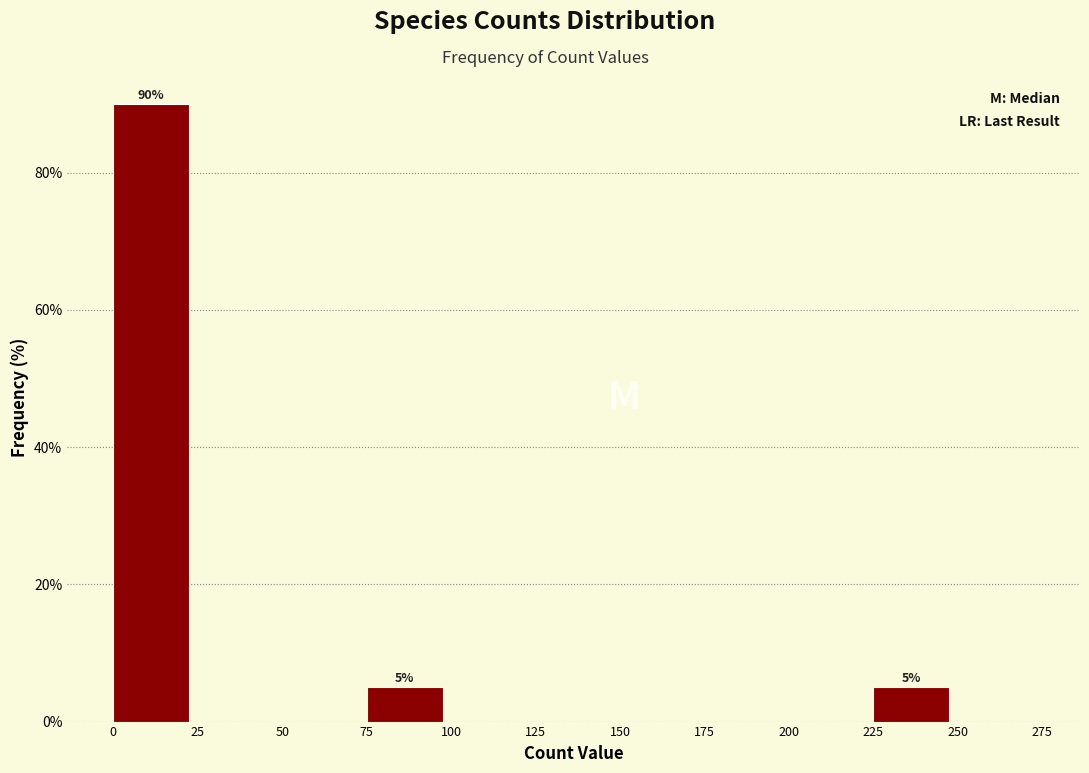

Over which range of the x-axis is the bar tallest?

0 to 25